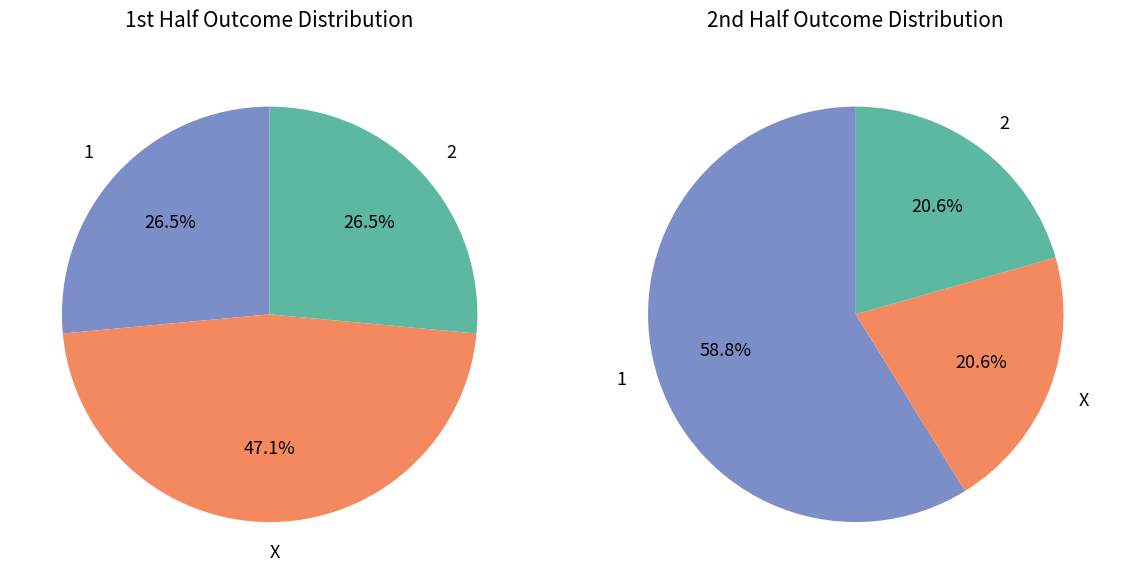

Combined, what portion of the pie is 1 and X?

76.5%